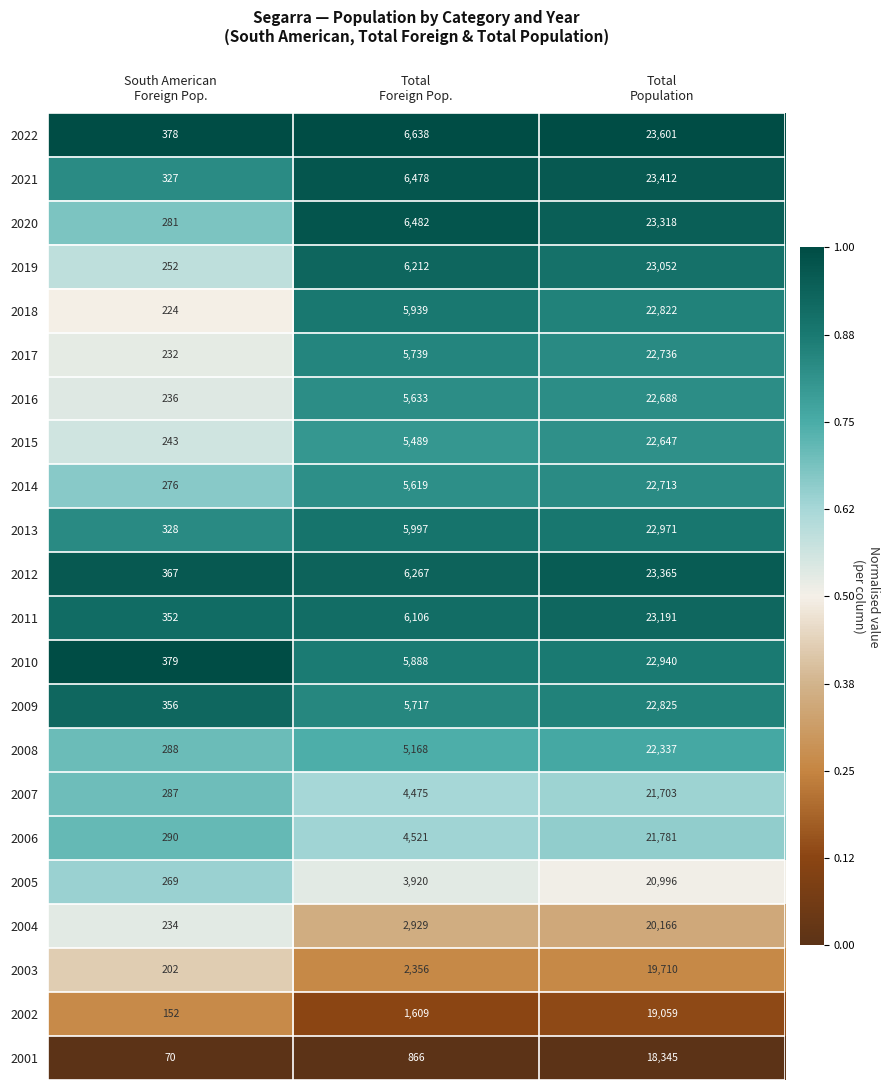

Which series has the largest range (max minus min)?

2022